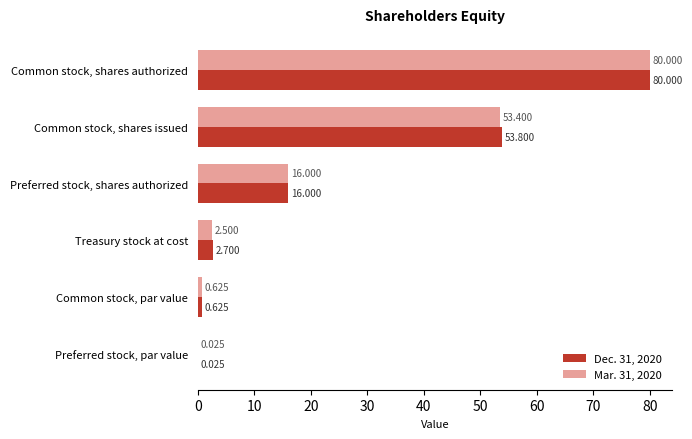

Is the value of Dec. 31, 2020 at Common stock, shares authorized greater than the value of Mar. 31, 2020 at Common stock, par value?

Yes